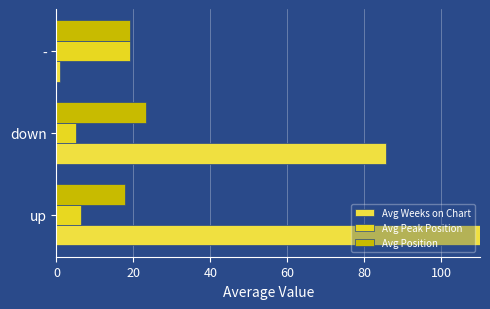

Is the value of Avg Peak Position at up greater than the value of Avg Position at -?

No